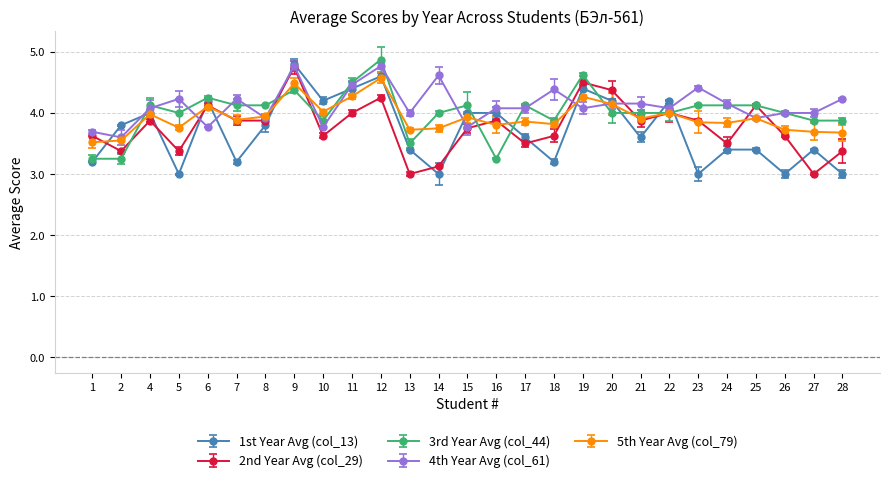

What is the greatest value displayed?

4.9